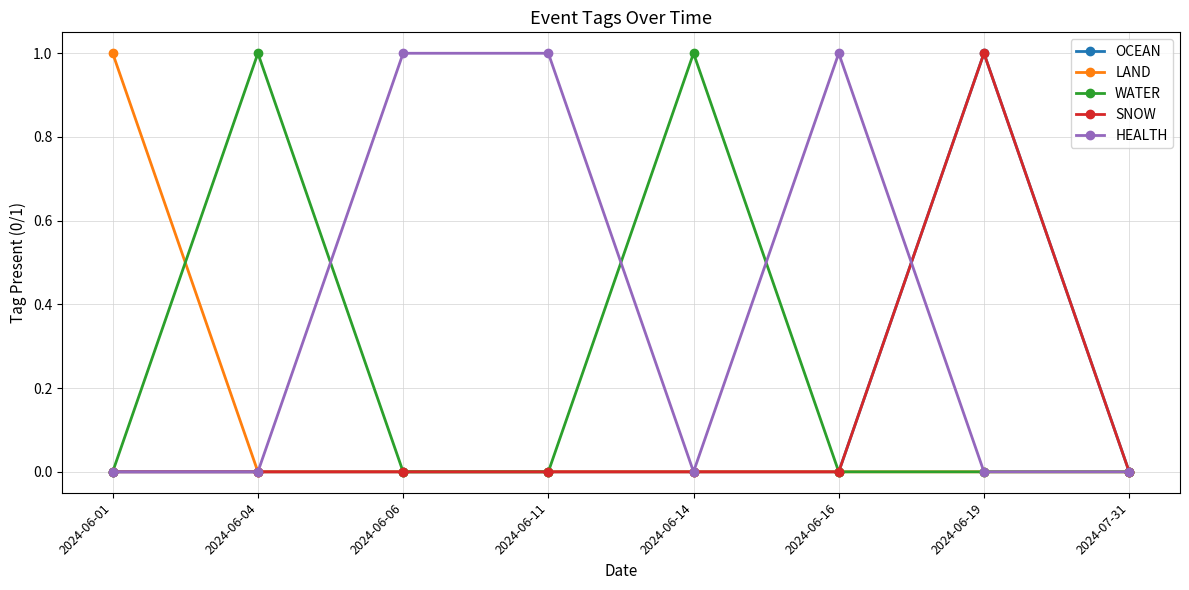

Does the chart have visible grid lines?

Yes